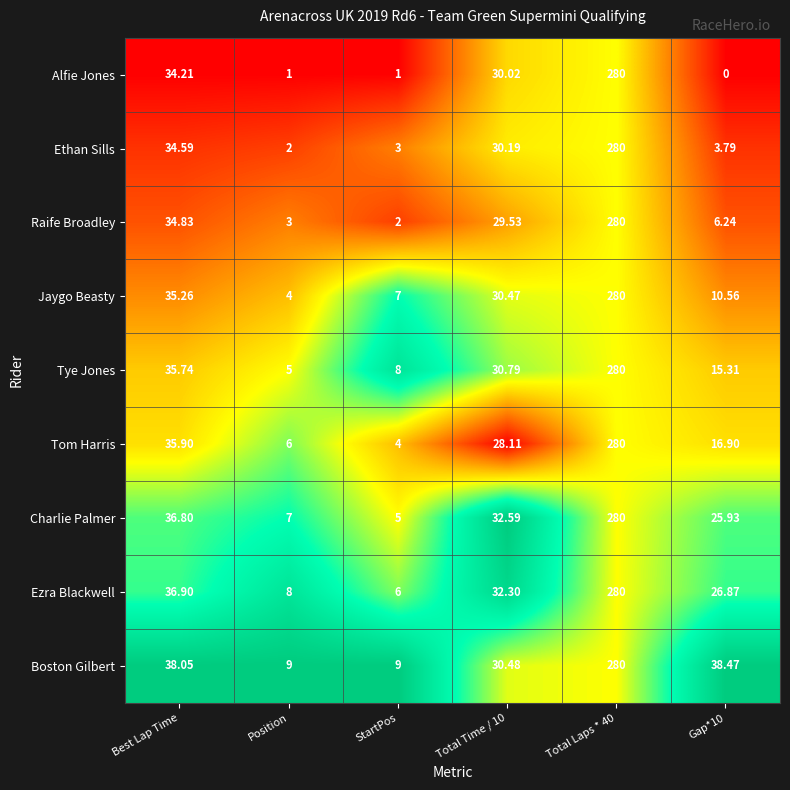

Which series has the largest total across all categories?

Boston Gilbert